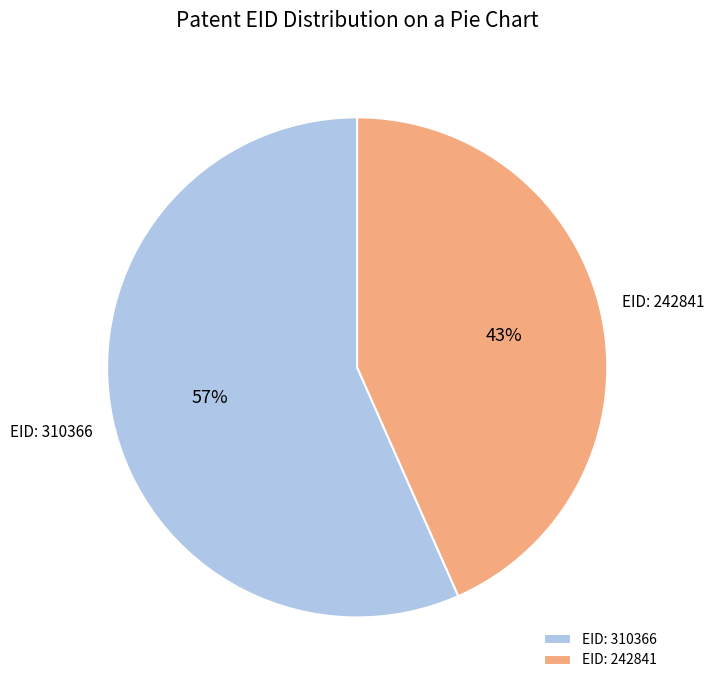

Count the number of slices in the pie.

2